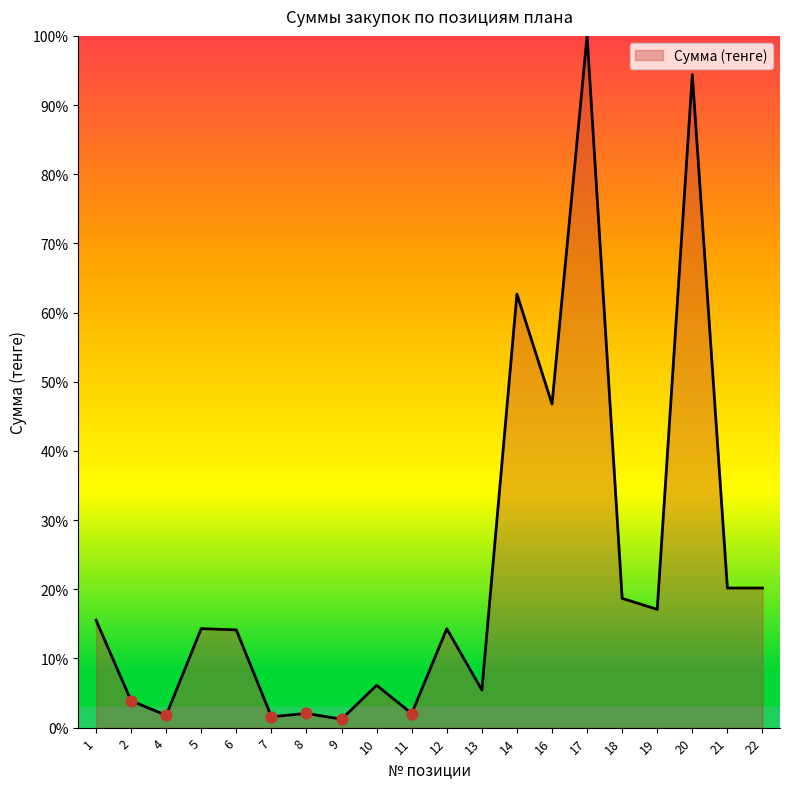

What is the change in value from 9 to 17?

+98.8